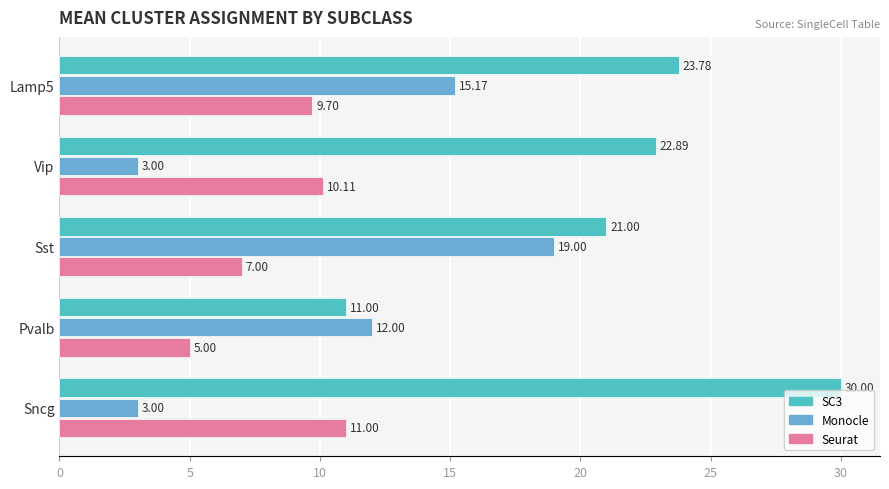

What is the sum of the Seurat values at Pvalb and Sncg?

16.0